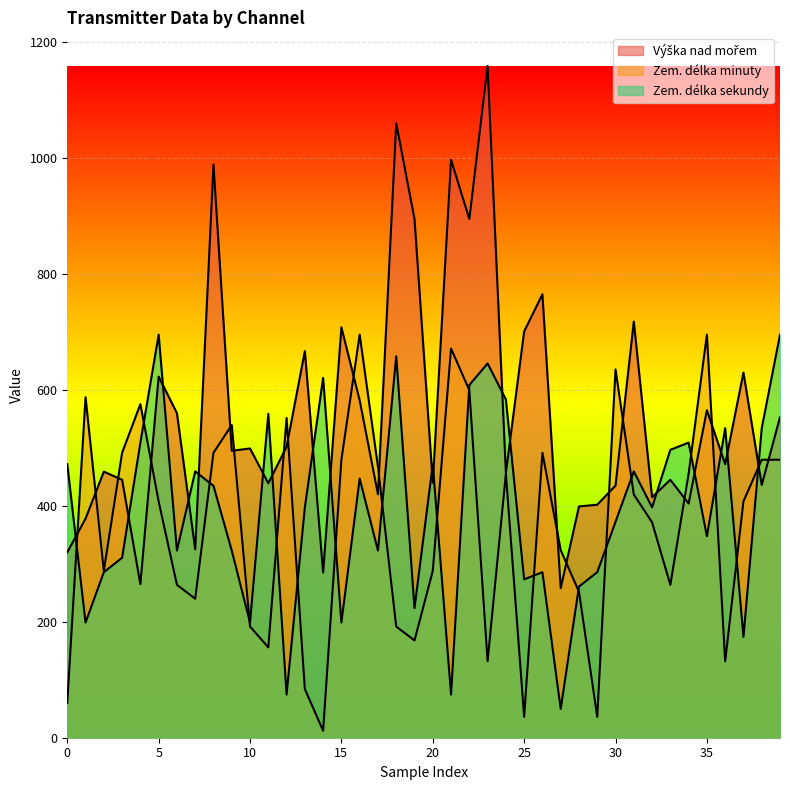

What are all the series names shown in the legend?

Výška nad mořem, Zem. délka minuty, Zem. délka sekundy